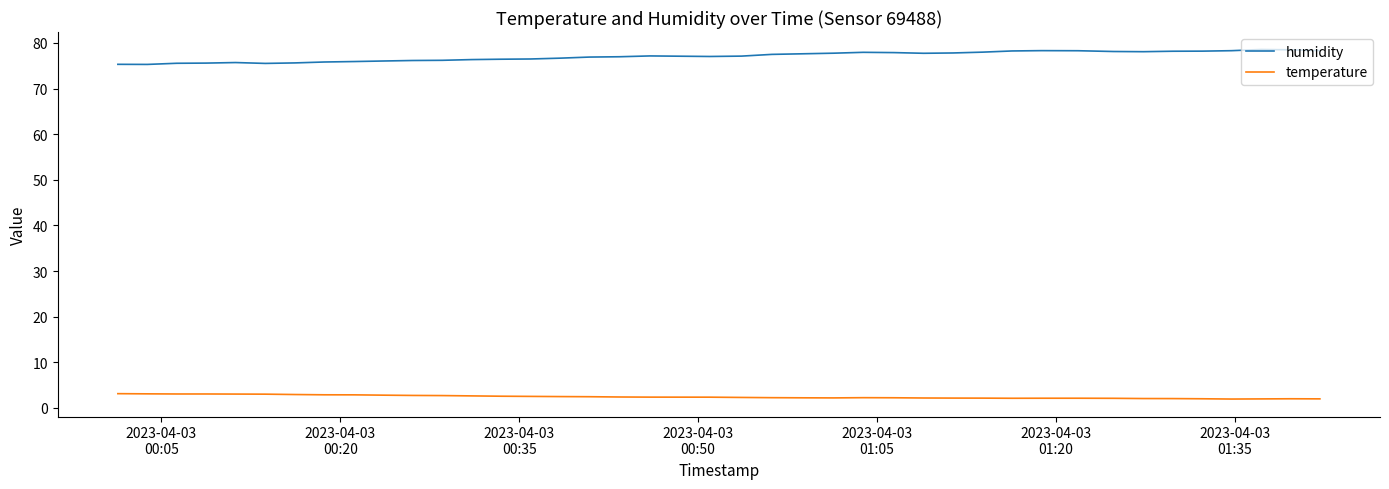

What is the lowest value of the humidity series?

75.3